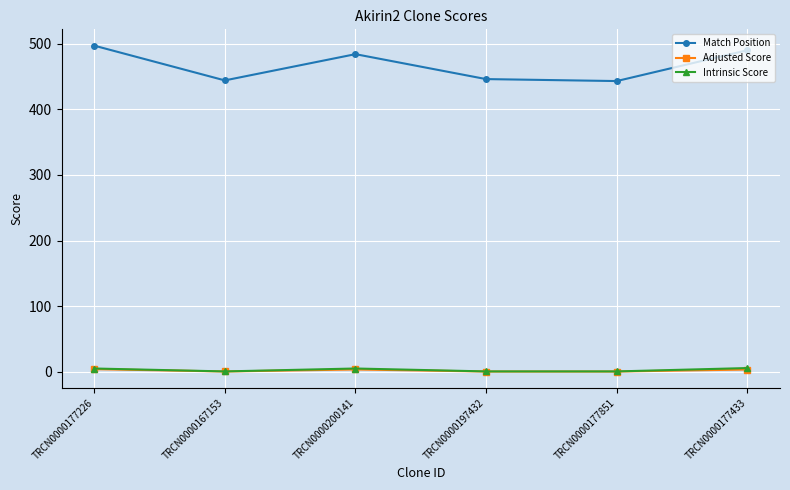

Which category has the highest value across all series?

TRCN0000177226